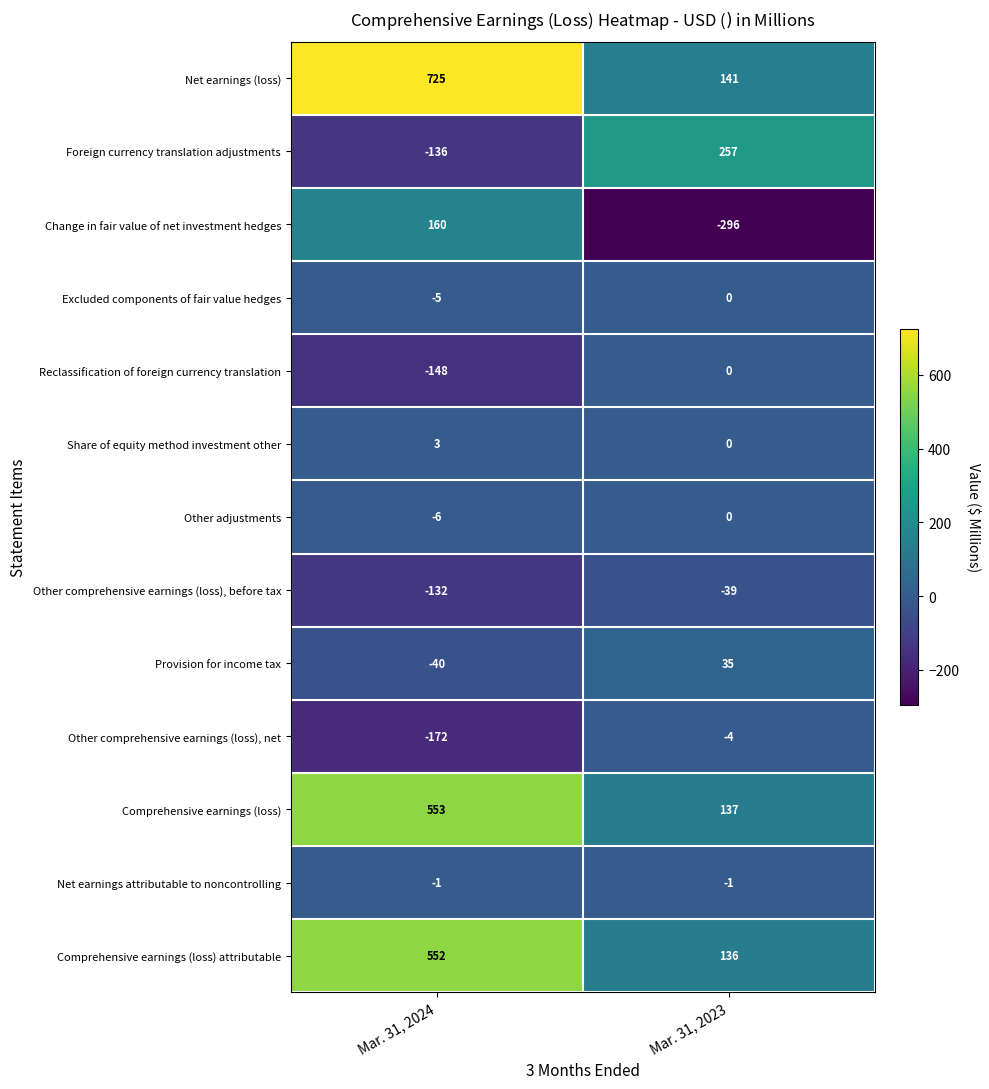

Reading left to right, extract all data points from this chart.

Net earnings (loss): 725	141
Foreign currency translation adjustments: -136	257
Change in fair value of net investment hedges: 160	-296
Excluded components of fair value hedges: -5	0
Reclassification of foreign currency translation: -148	0
Share of equity method investment other: 3	0
Other adjustments: -6	0
Other comprehensive earnings (loss), before tax: -132	-39
Provision for income tax: -40	35
Other comprehensive earnings (loss), net: -172	-4
Comprehensive earnings (loss): 553	137
Net earnings attributable to noncontrolling: -1	-1
Comprehensive earnings (loss) attributable: 552	136